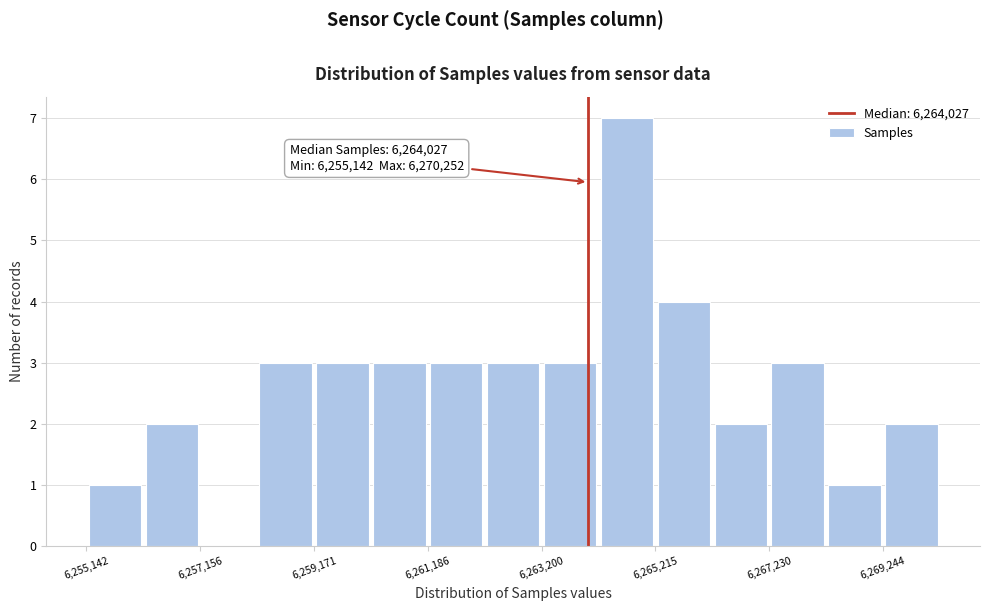

Around what value on the x-axis is the tallest bar? Give the approximate position of its centre, as read against the axis.

6264500